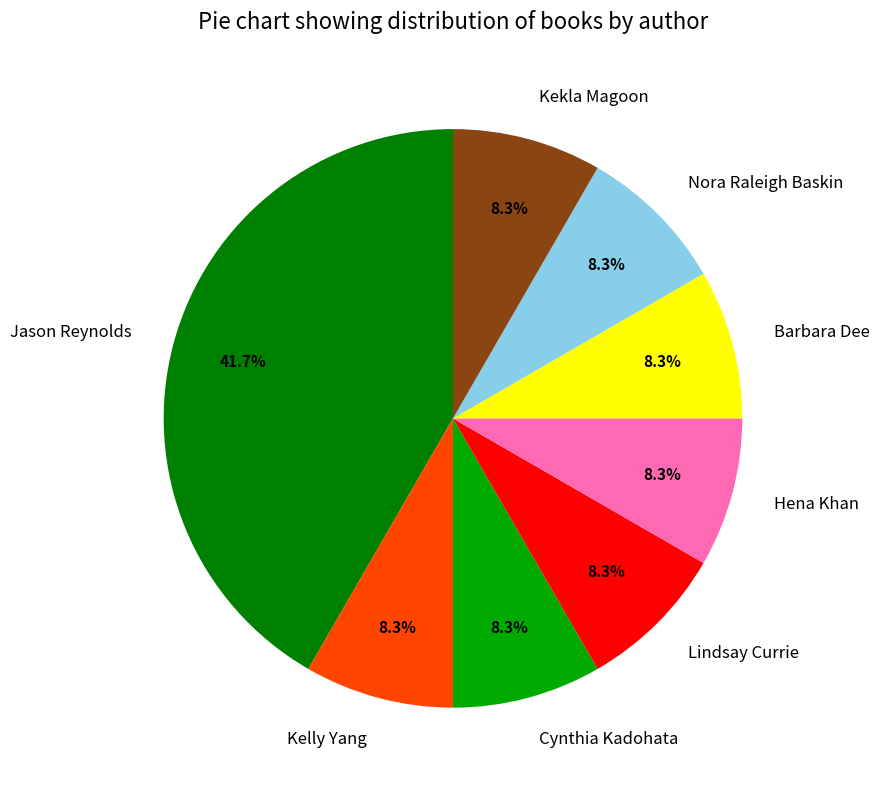

Is there a majority slice in this chart?

No